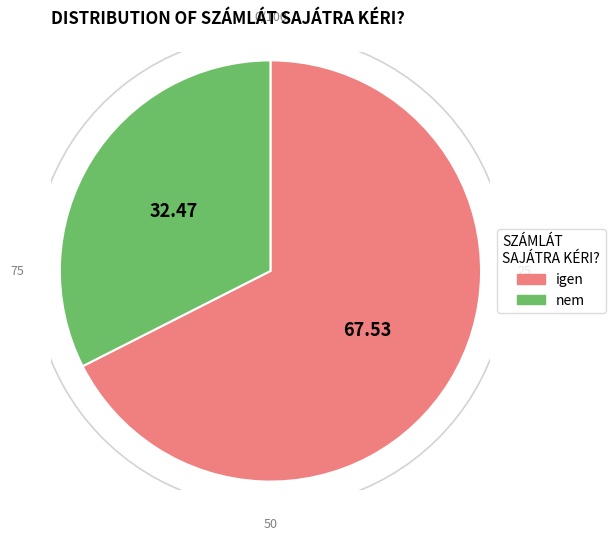

Combined, do igen and nem account for over 50%?

Yes